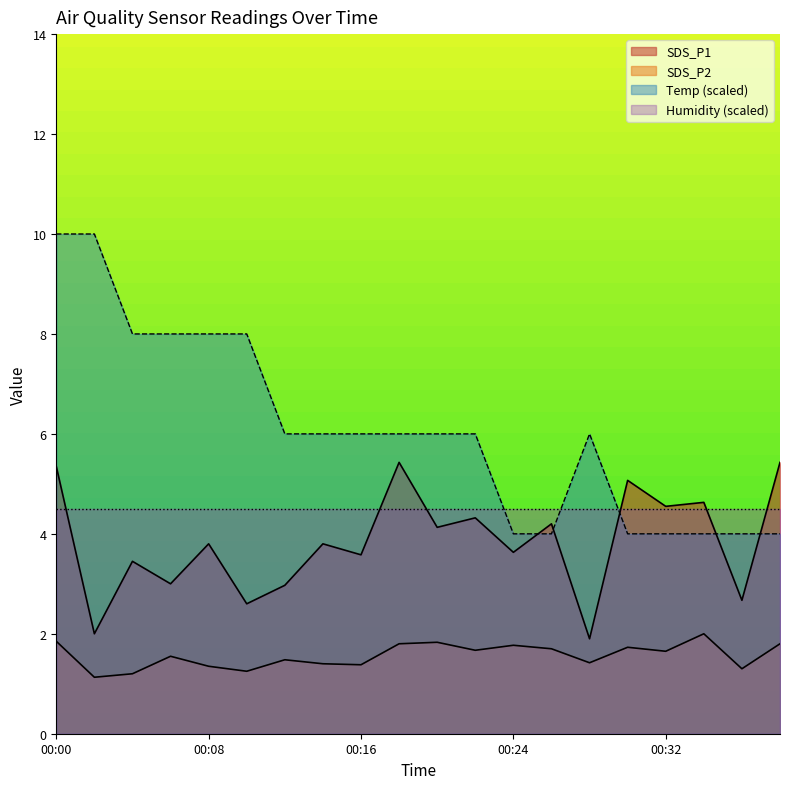

Reading left to right, extract all data points from this chart.

SDS_P1: 5.3	2.0	3.5	3.0	3.8	2.6	3.0	3.8	3.6	5.4	4.1	4.3	3.6	4.2	1.9	5.1	4.5	4.6	2.7	5.4
SDS_P2: 1.9	1.1	1.2	1.6	1.4	1.2	1.5	1.4	1.4	1.8	1.8	1.7	1.8	1.7	1.4	1.7	1.6	2.0	1.3	1.8
Temp: 10.0	10.0	8.0	8.0	8.0	8.0	6.0	6.0	6.0	6.0	6.0	6.0	4.0	4.0	6.0	4.0	4.0	4.0	4.0	4.0